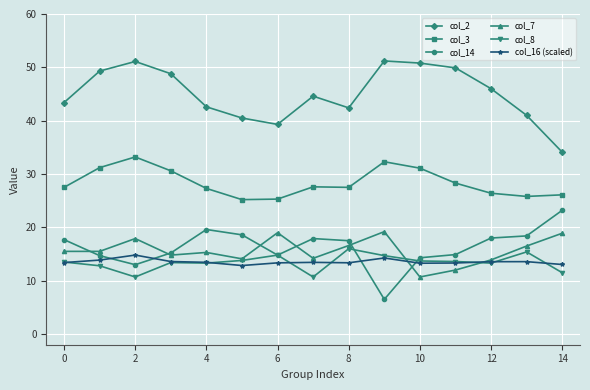

What is the value of the col_2 point at the 9th from the left?

42.4